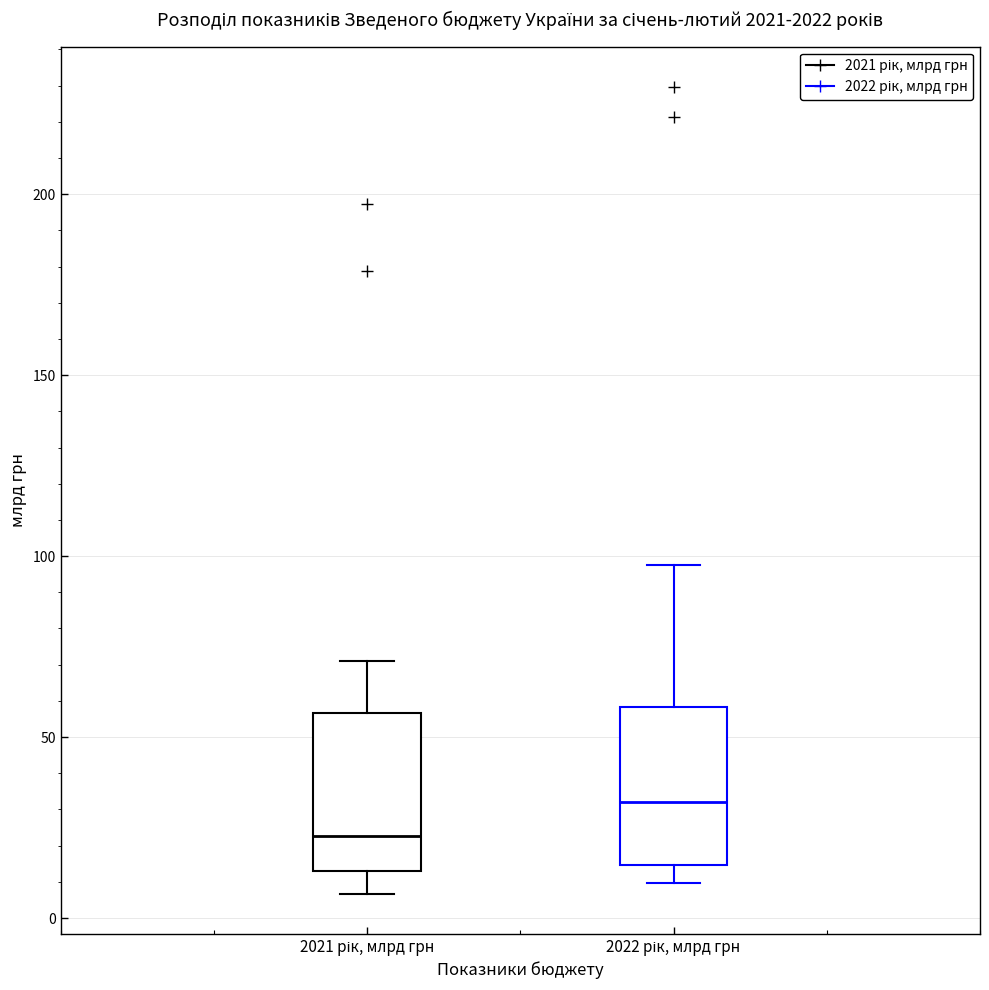

Reading left to right, read every box against the y-axis: the position of its median line, the range the box covers, and the ends of its whiskers. The values are not printed on the chart, so give them approximately, as read against the axis.

2021 рік, млрд грн: median 25, box 15 to 55, whiskers 5 to 70
2022 рік, млрд грн: median 30, box 15 to 60, whiskers 10 to 95